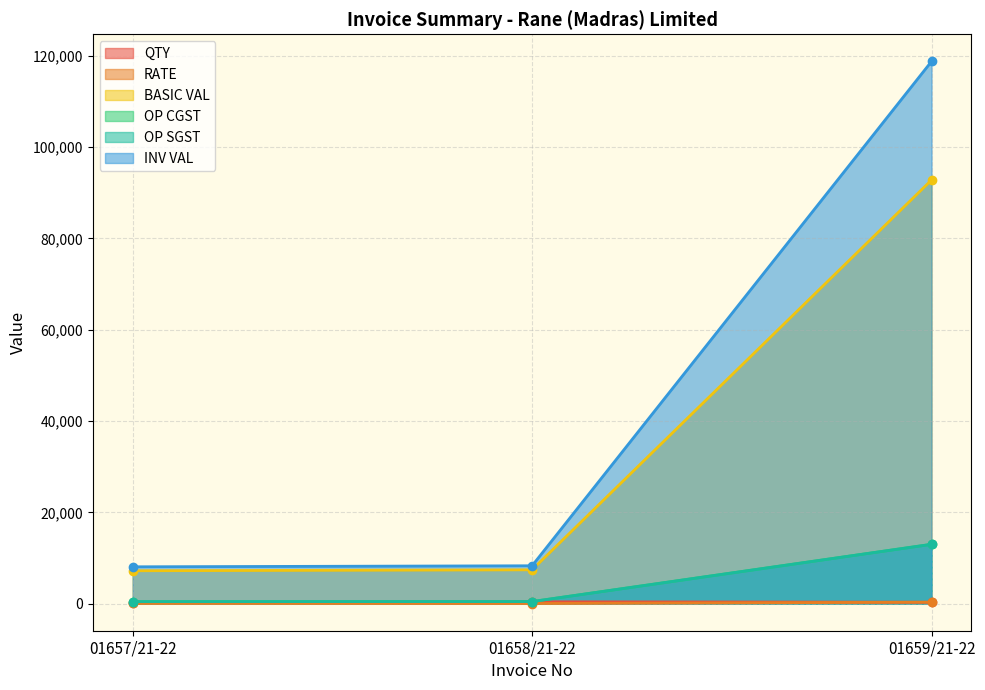

What is the sum of the OP CGST values at 01659/21-22 and 01657/21-22?

13423.9